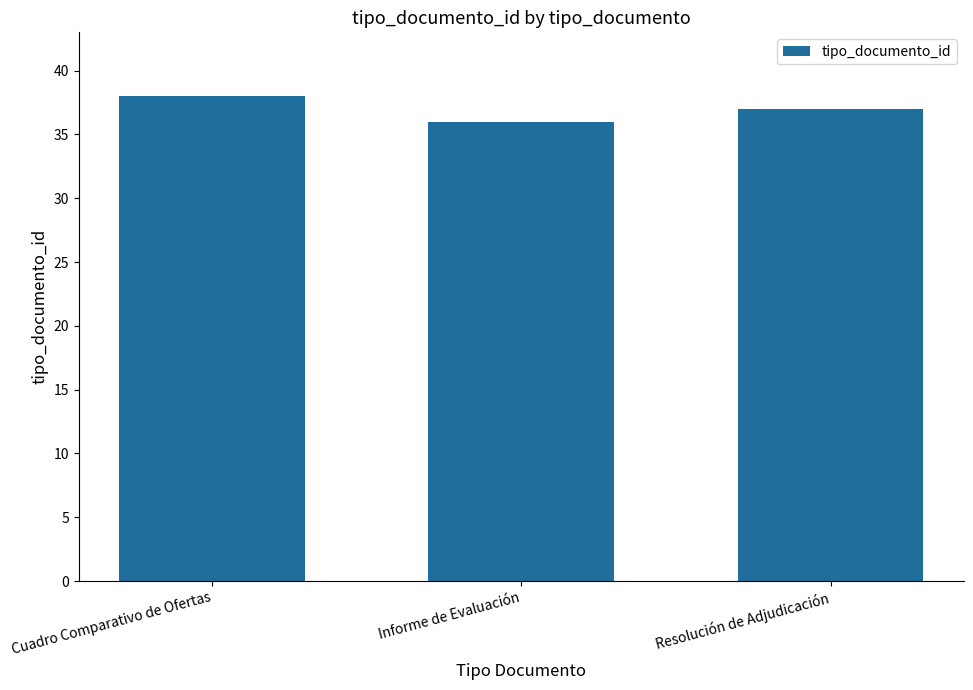

Reading left to right, list all the values displayed in this chart.

Cuadro Comparativo de Ofertas=38	Informe de Evaluación=36	Resolución de Adjudicación=37